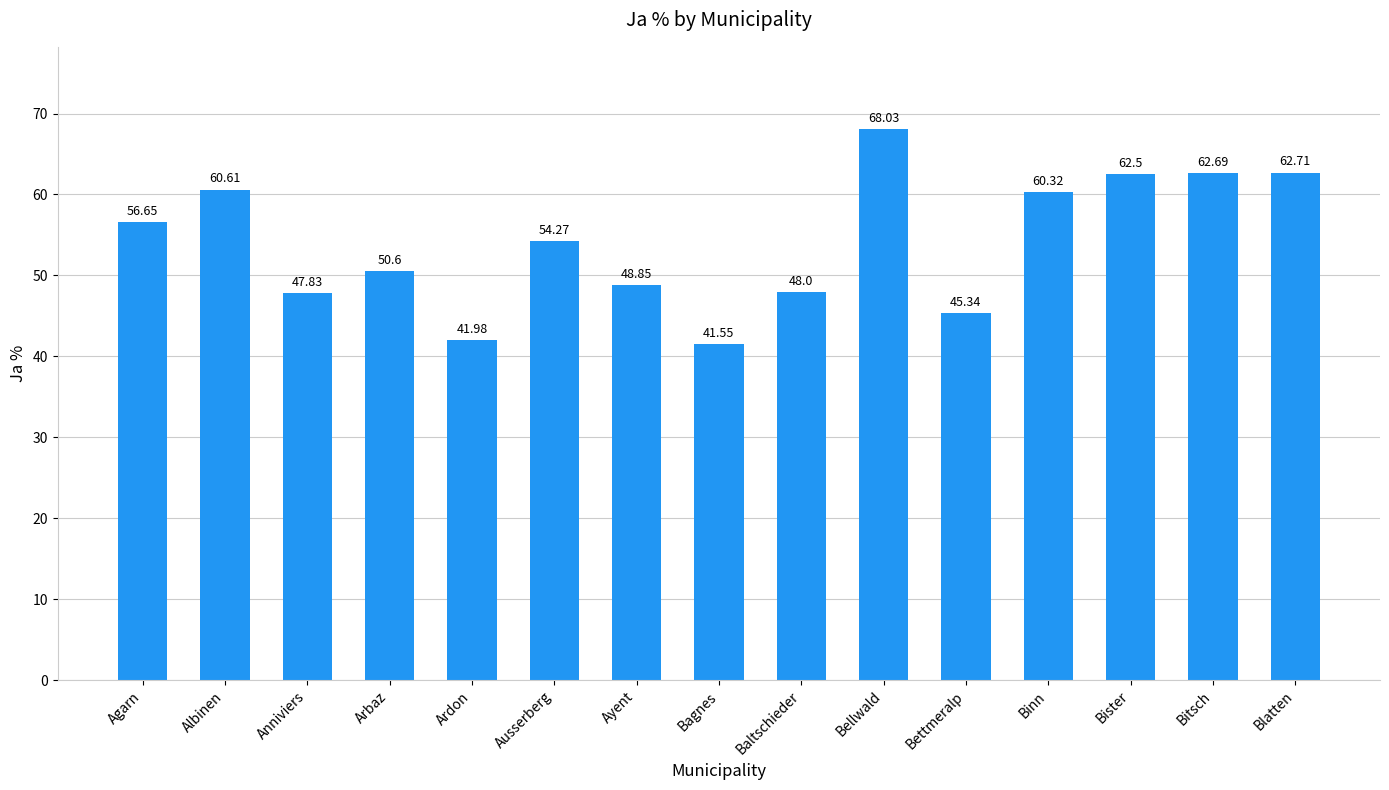

Between Bettmeralp and Arbaz, which is larger?

Arbaz